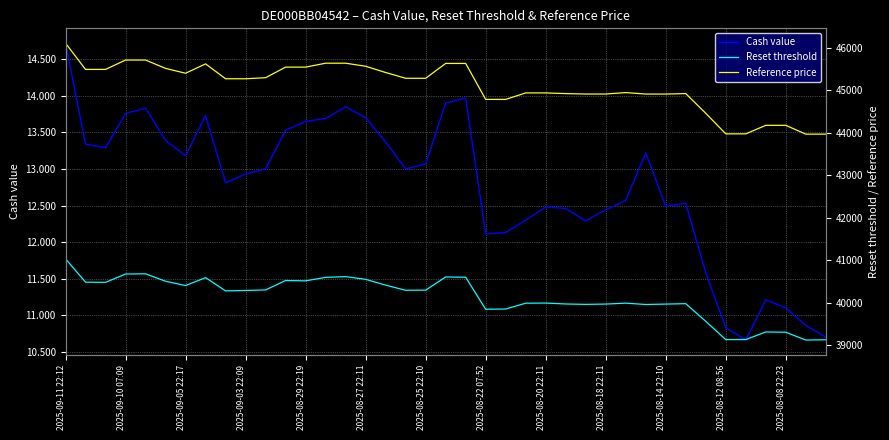

At which label does Cash value first exceed 13?

2025-09-11 22:12